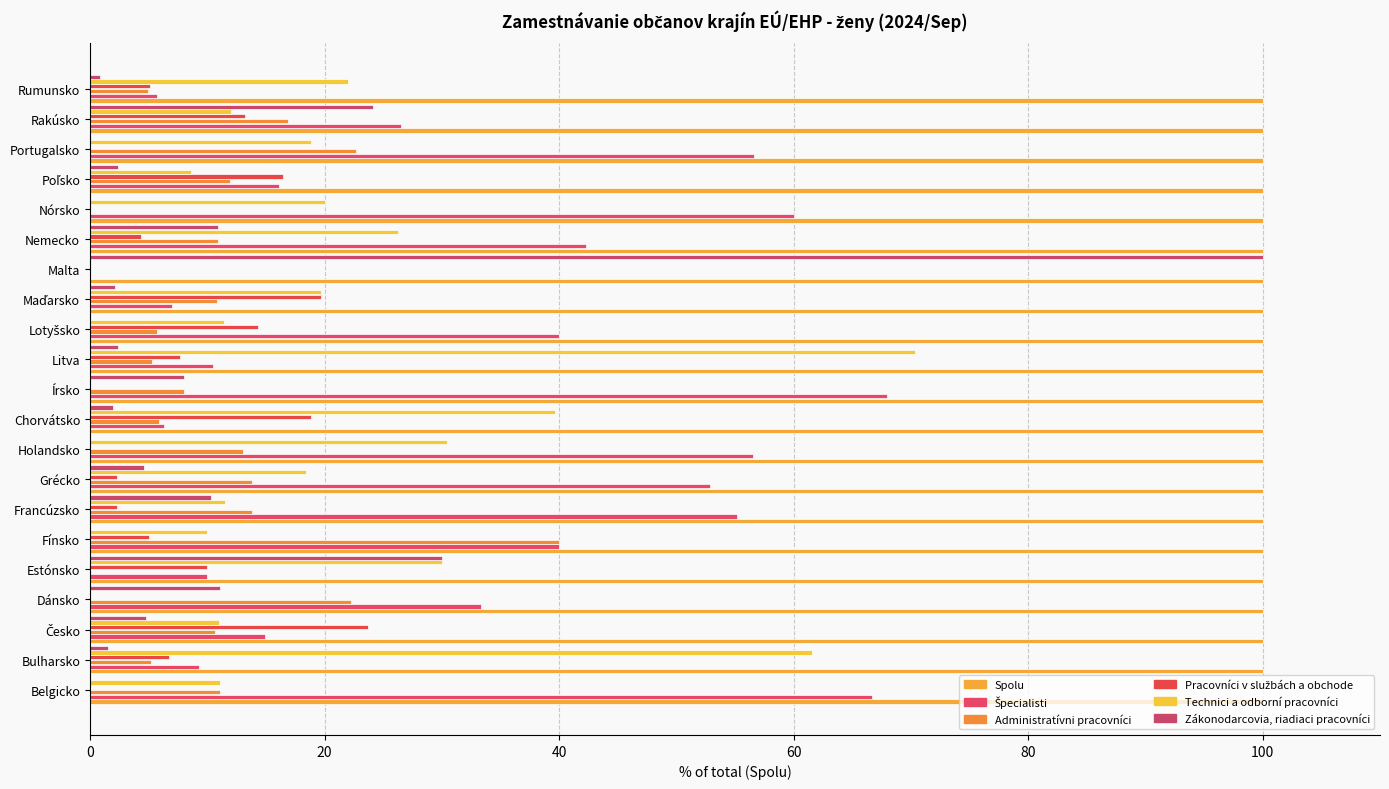

Count the number of categories in the chart.

21